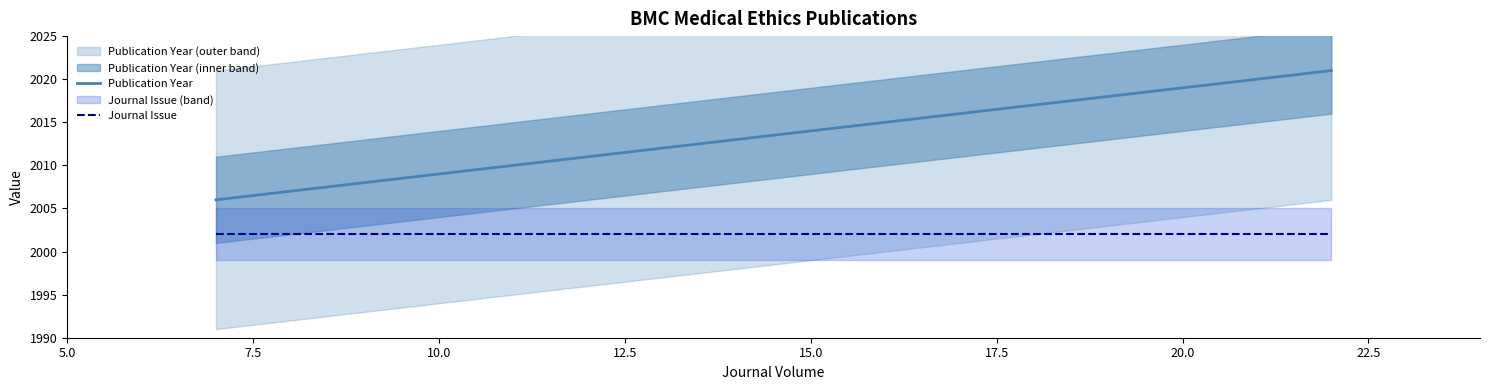

What is the difference between the second highest and second lowest values in the Publication Year series?

8